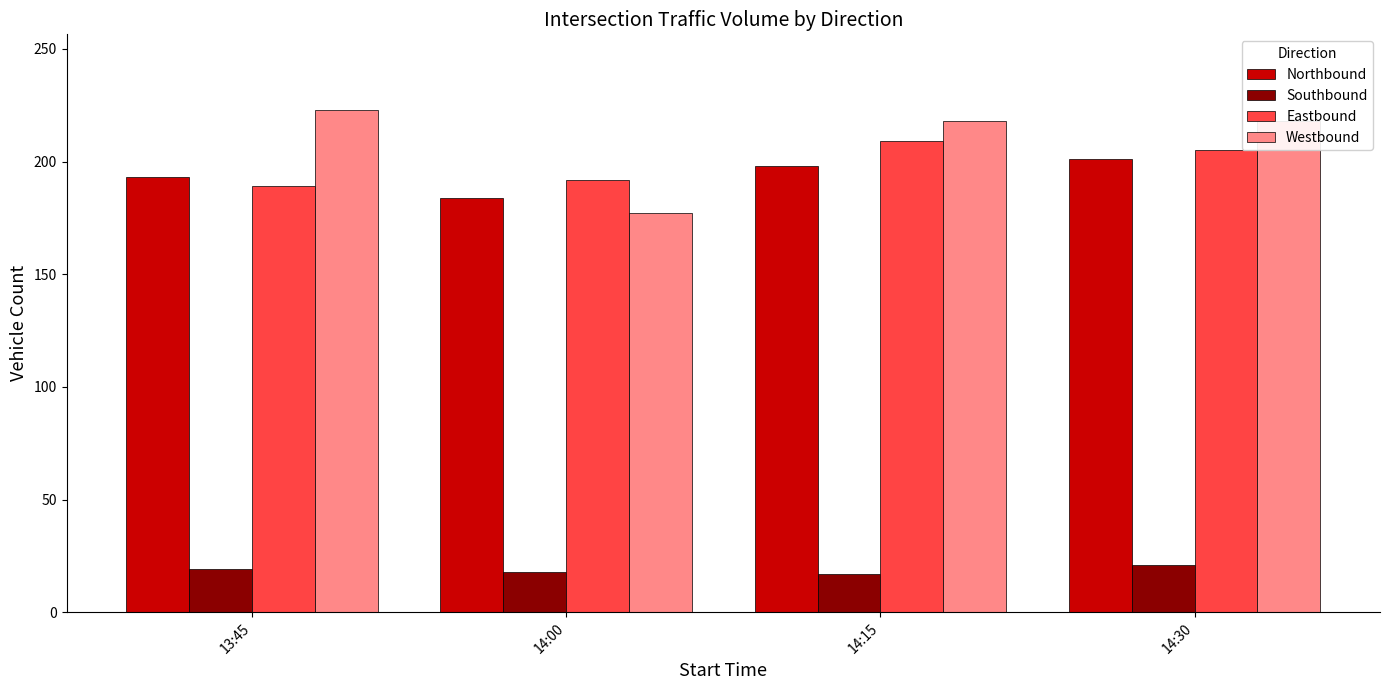

At how many categories does at least one series exceed 62?

4